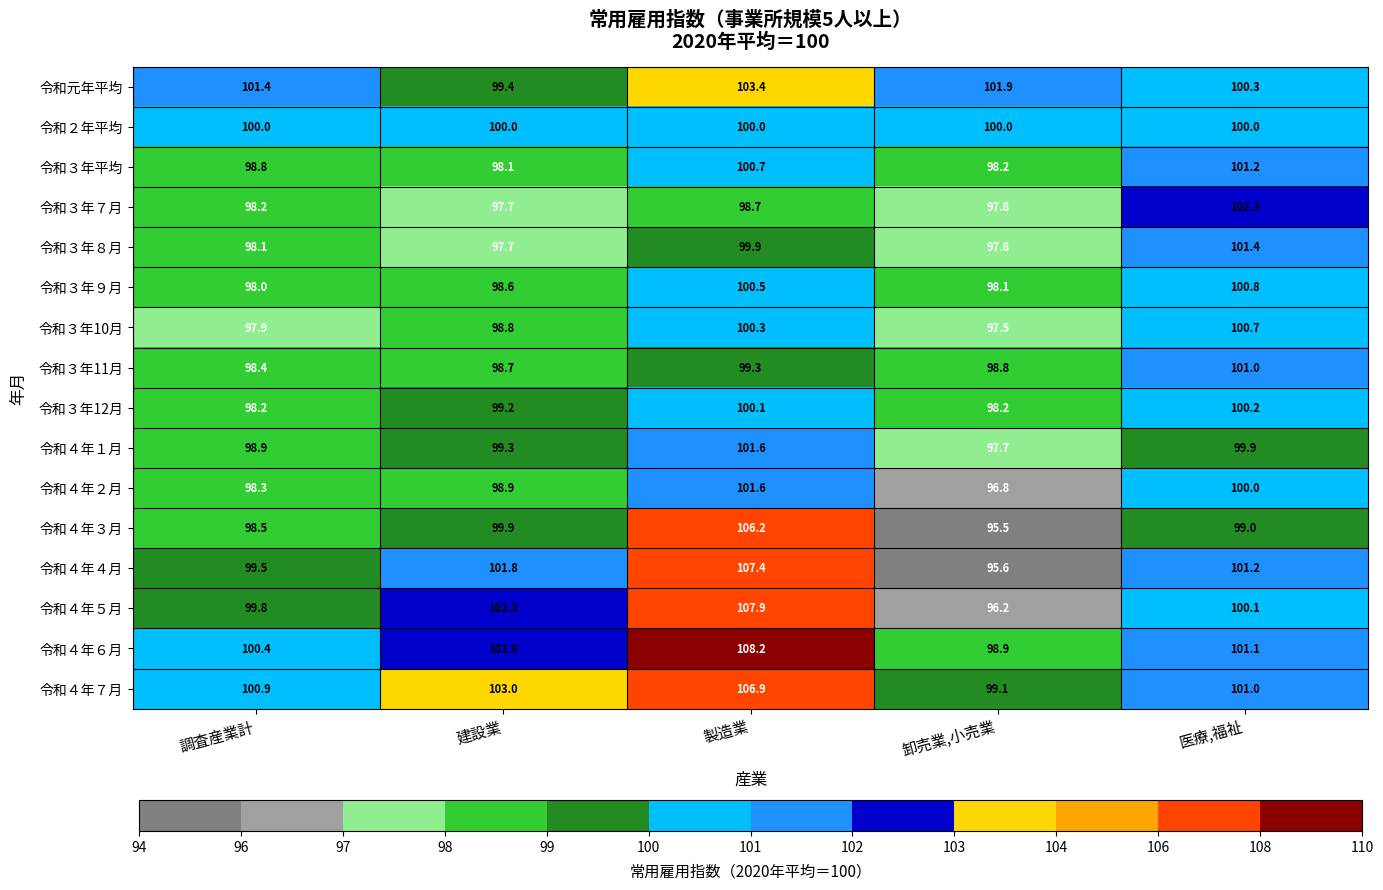

At which label does 令和４年１月 reach its minimum?

卸売業,小売業